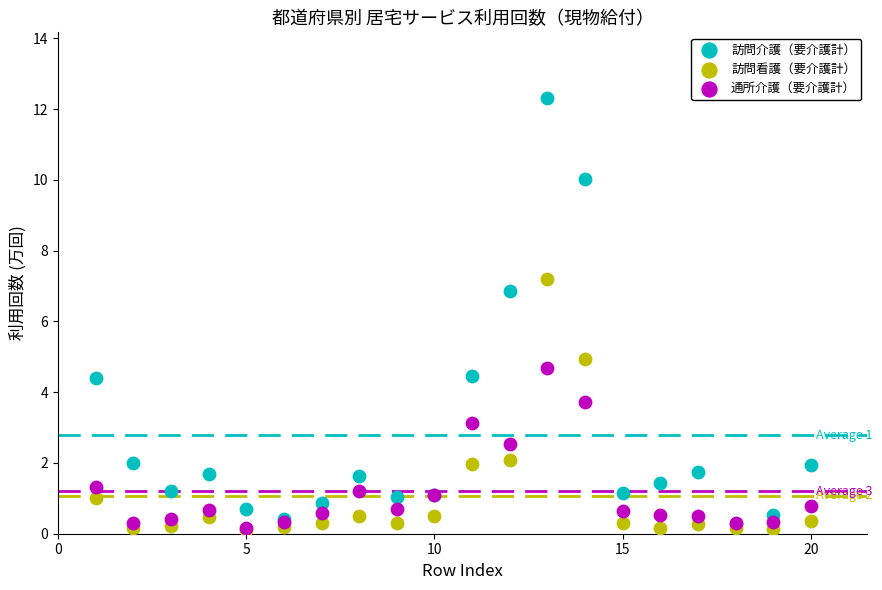

Across all series, what Y value is closest to 6?

6.9